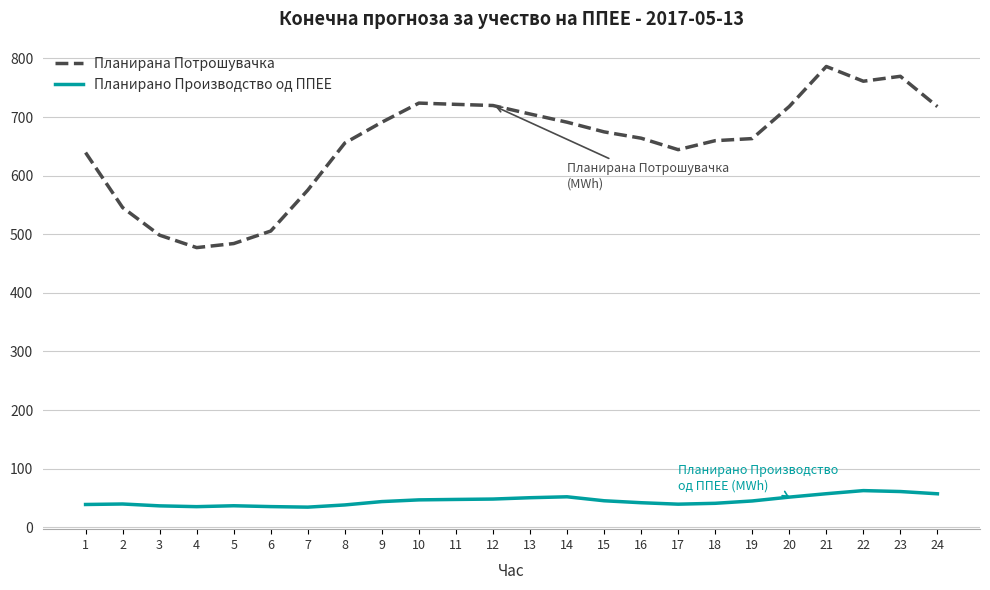

What is the maximum value shown in the chart?

786.2